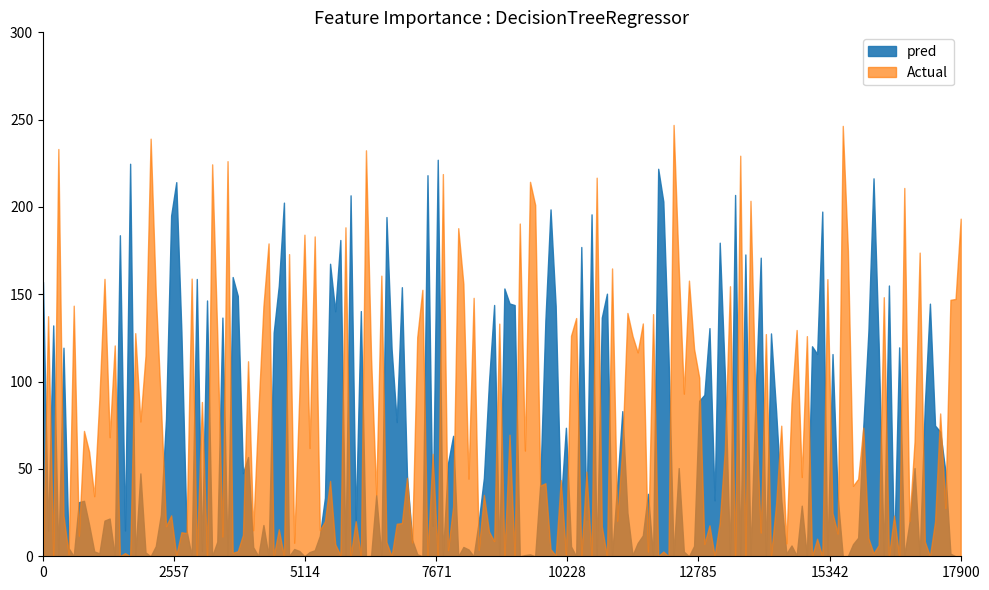

The value of Actual at 4 is -105.1. True or false?

False